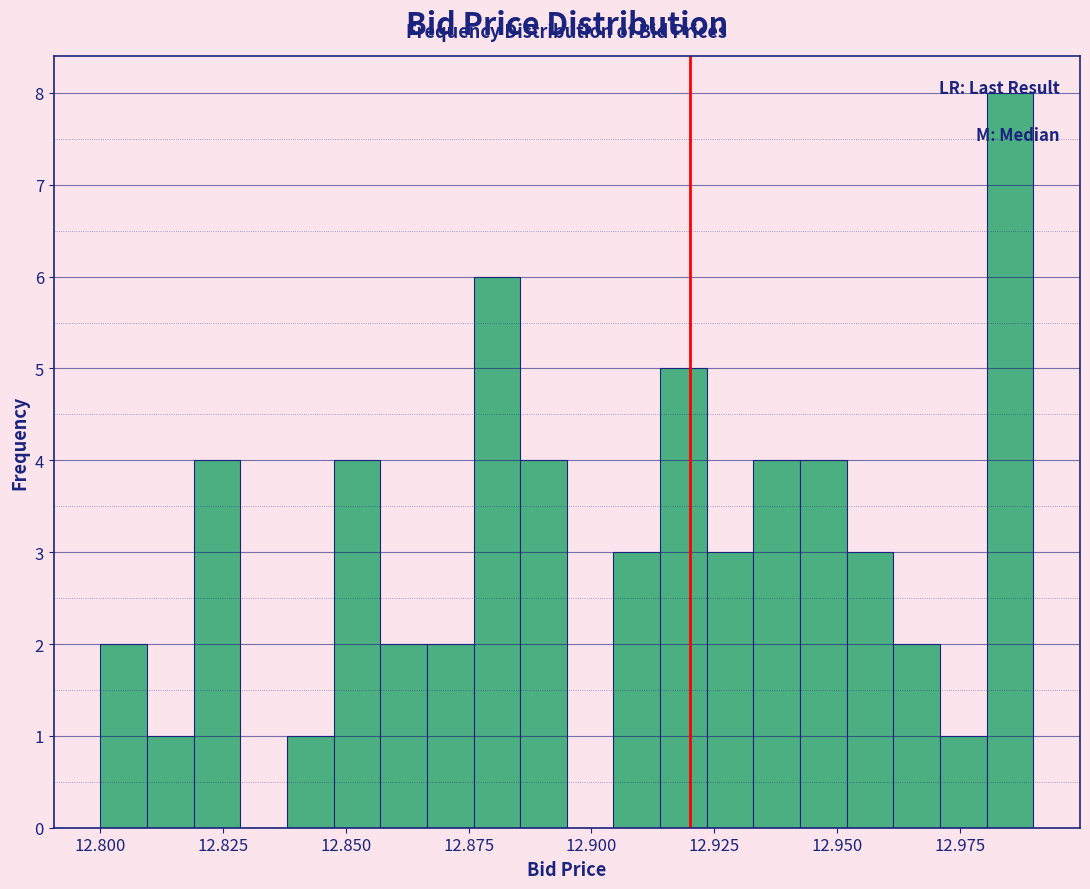

Around what value on the x-axis is the tallest bar? Give the approximate position of its centre, as read against the axis.

12.985